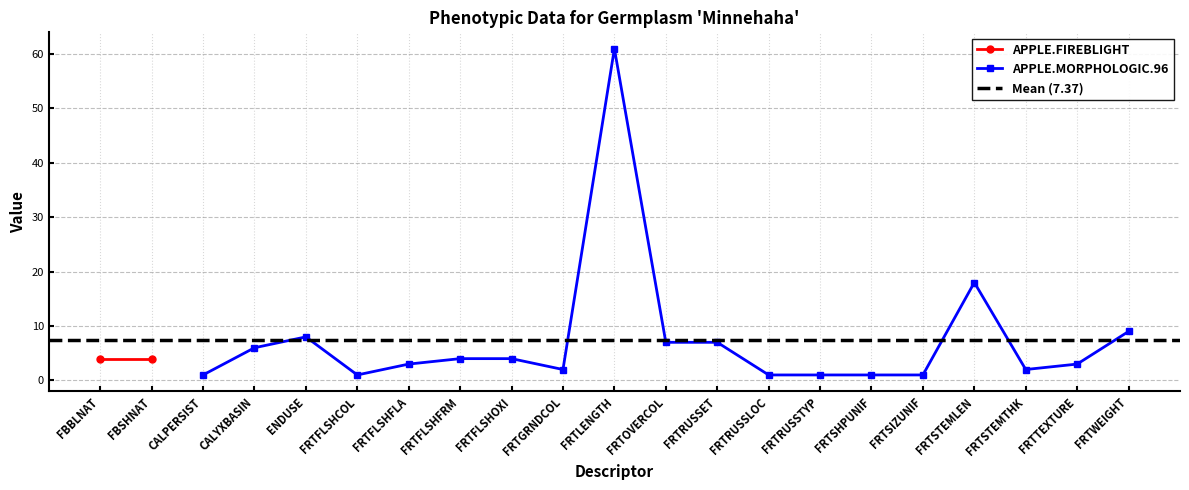

Where is APPLE.MORPHOLOGIC.96 nearest to the value 31?

FRTSTEMLEN